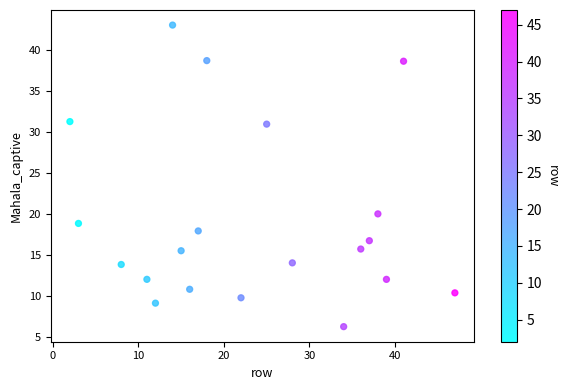

What is the range of X values (max minus min)?

45.0